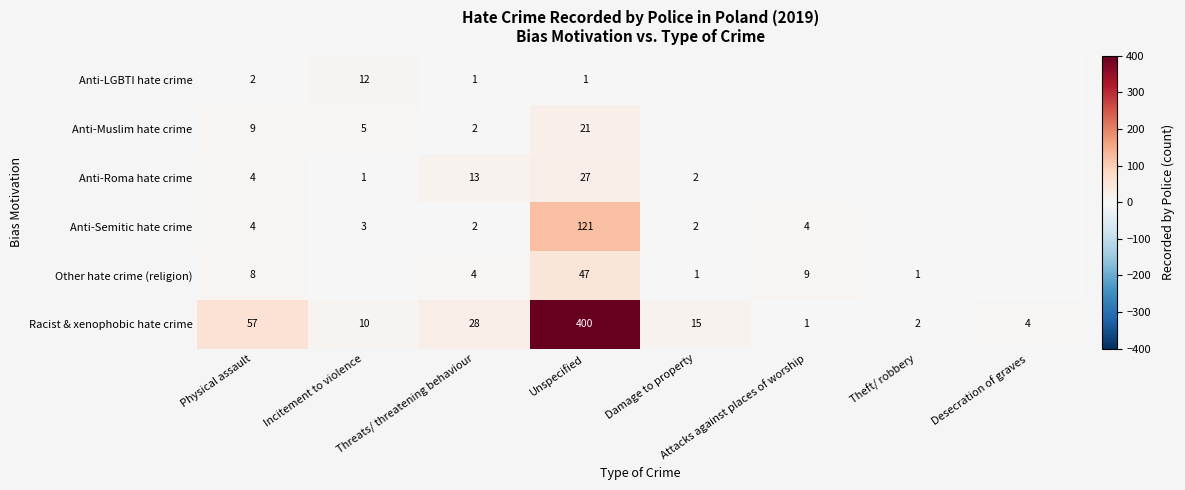

Is it true that Anti-Semitic hate crime equals 3 at Incitement to violence?

True